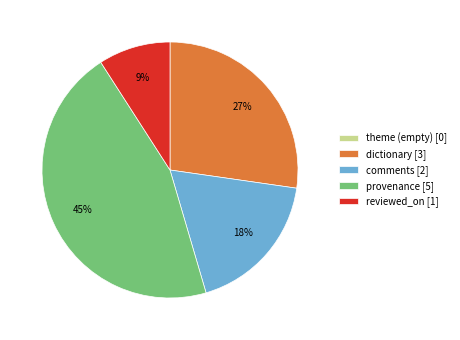

To the nearest percent, what percentage of the pie is comments [2]?

18%